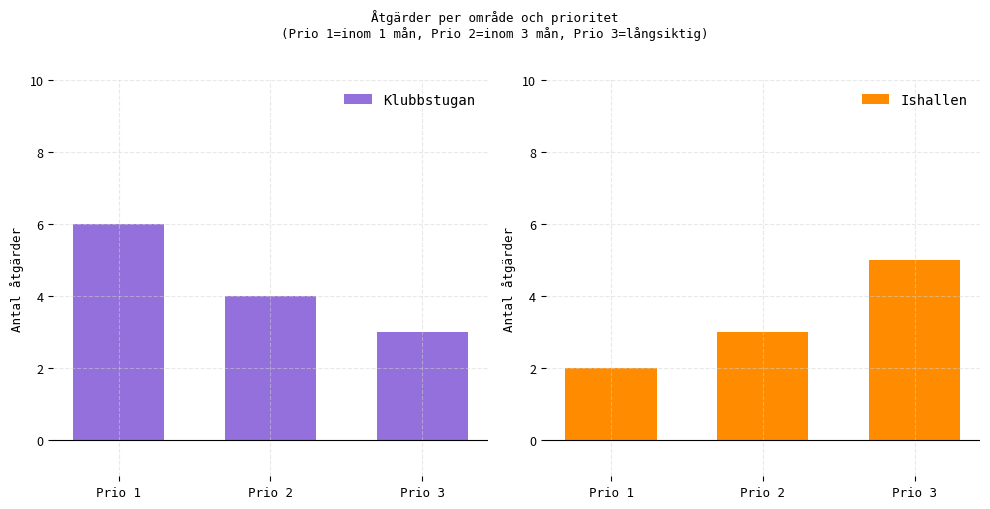

What is the value of the Ishallen bar at the 1st from the left?

2